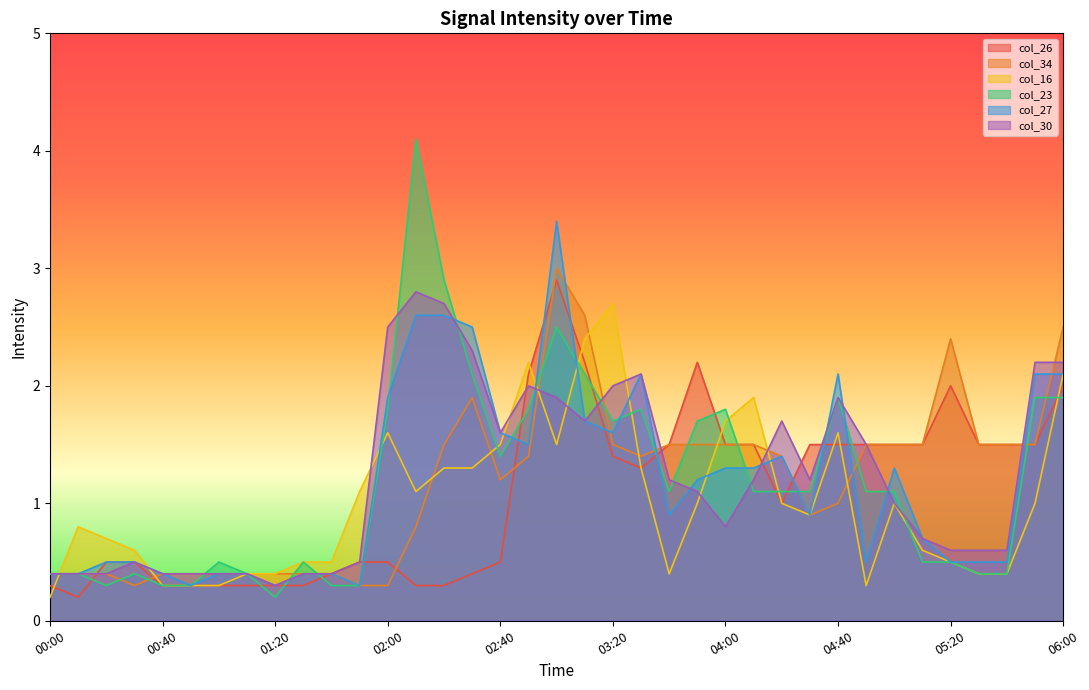

Between 00:50 and 05:40, which series saw the biggest shift?

col_26